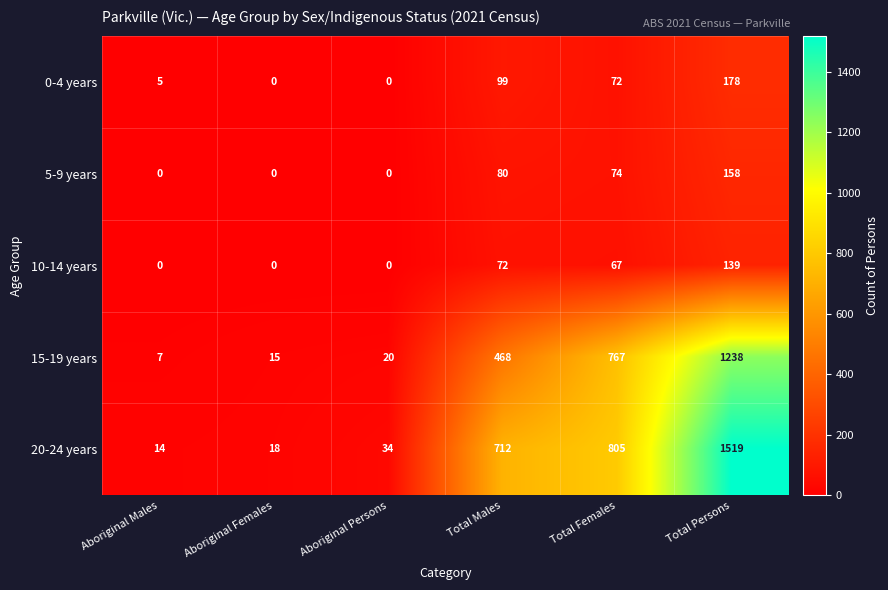

What is the spread (max minus min) of values at Total Males?

640